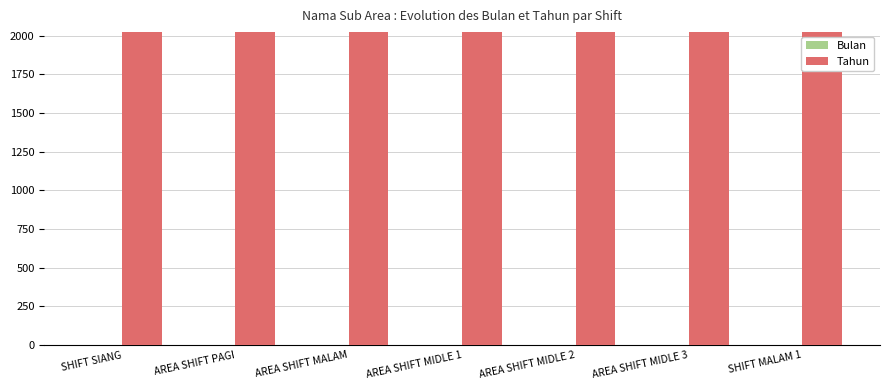

What is the sum of all Tahun values?

14168